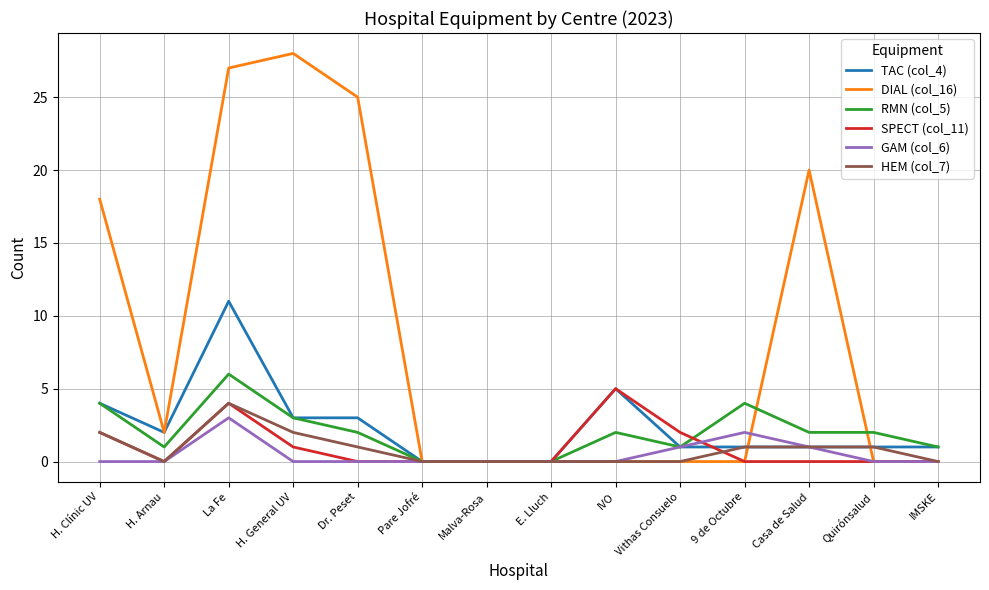

How many lines are shown in the chart?

6